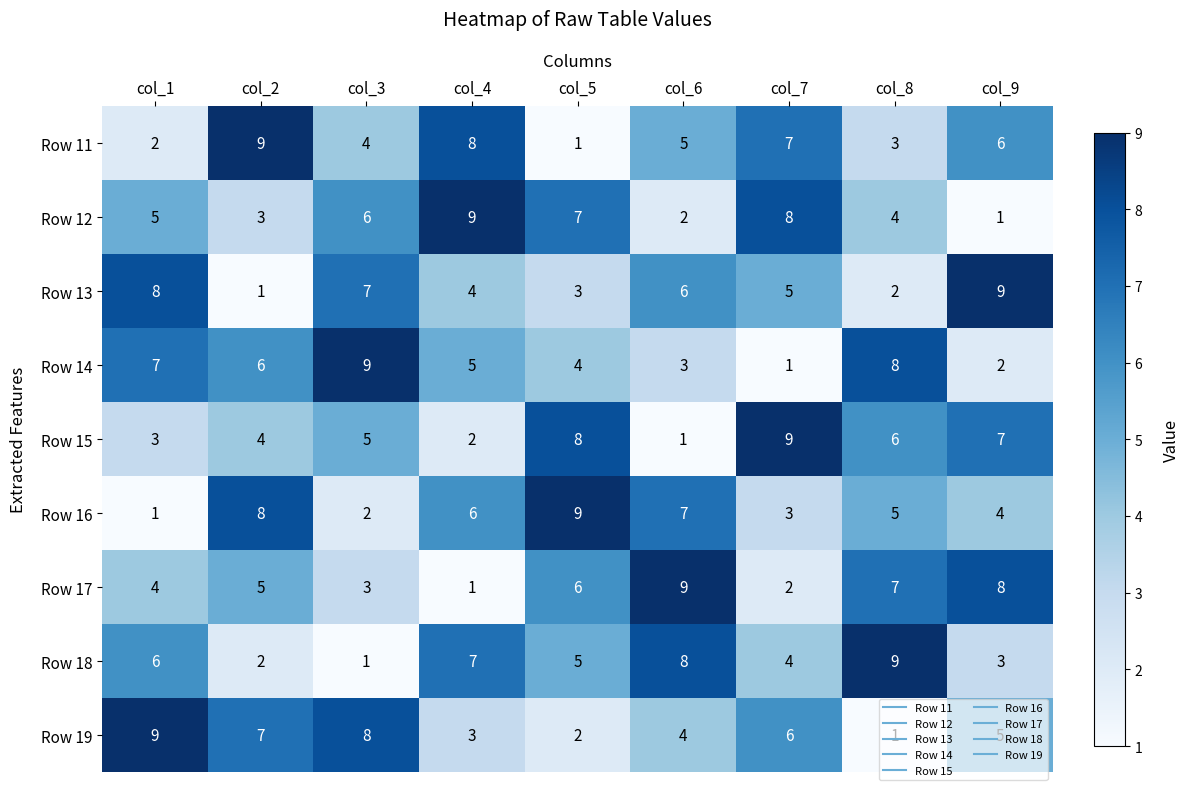

At how many categories does at least one series exceed 1?

9